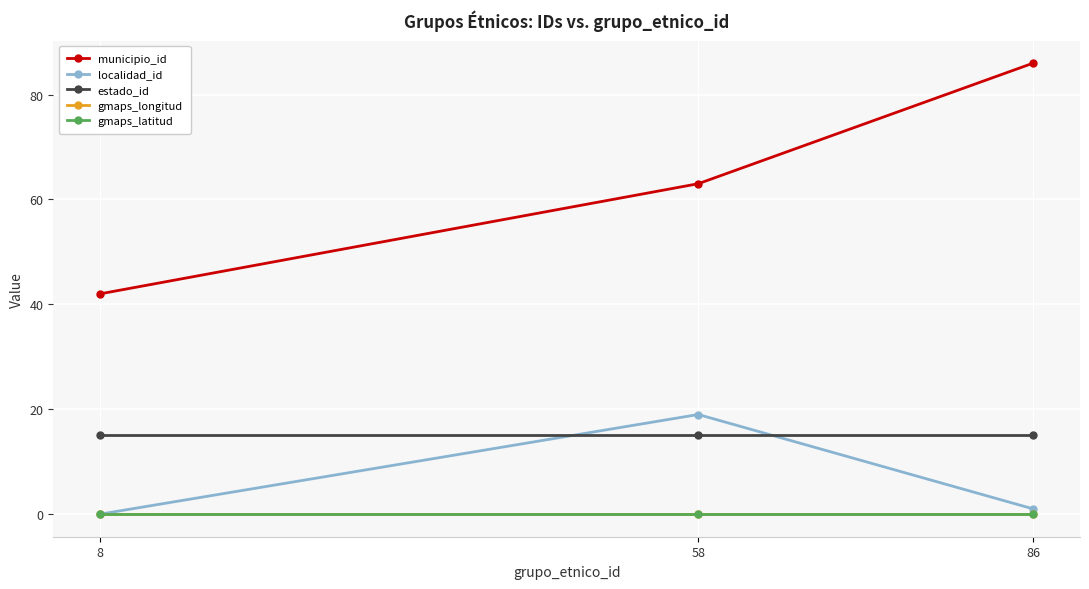

Does the chart have visible grid lines?

Yes